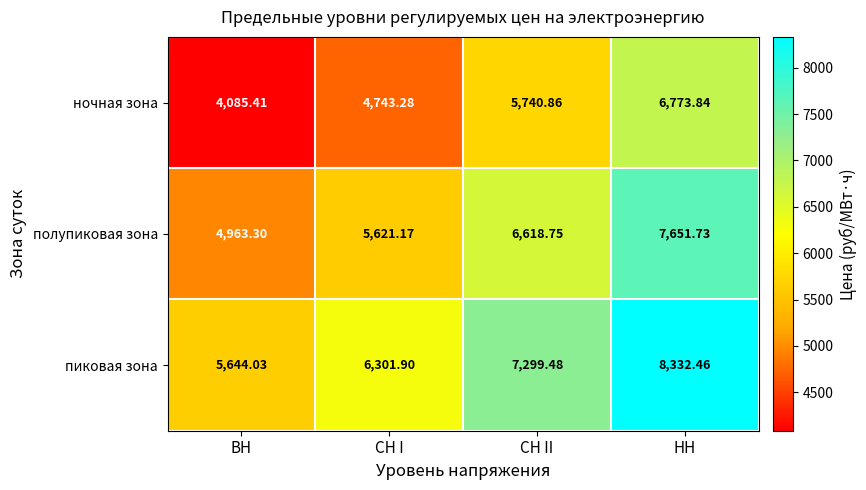

Which series has the largest total across all categories?

пиковая зона